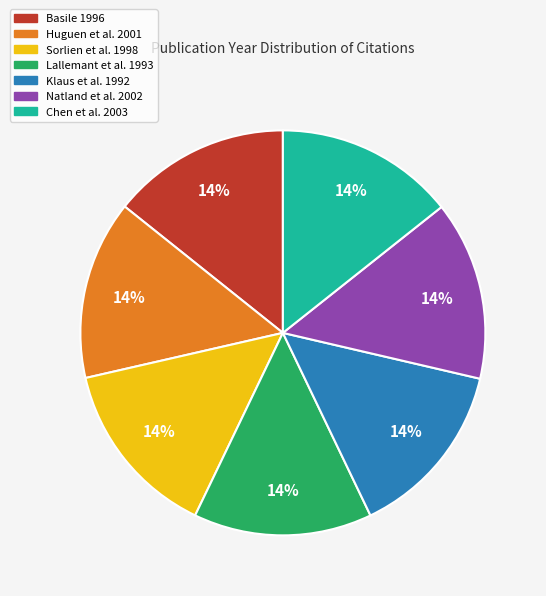

Do Huguen et al. 2001 and Lallemant et al. 1993 together represent more than half of the pie?

No